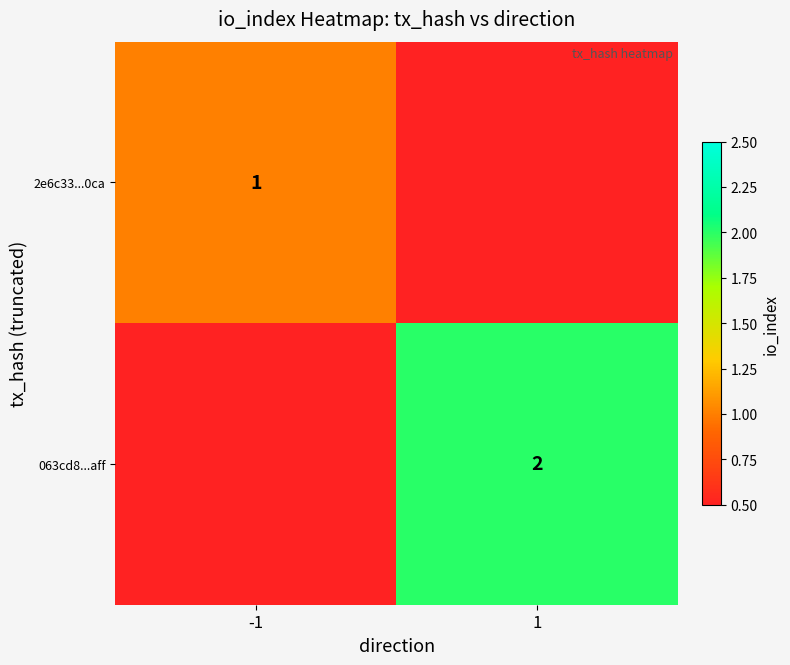

Between -1 and 1, which is larger?

1